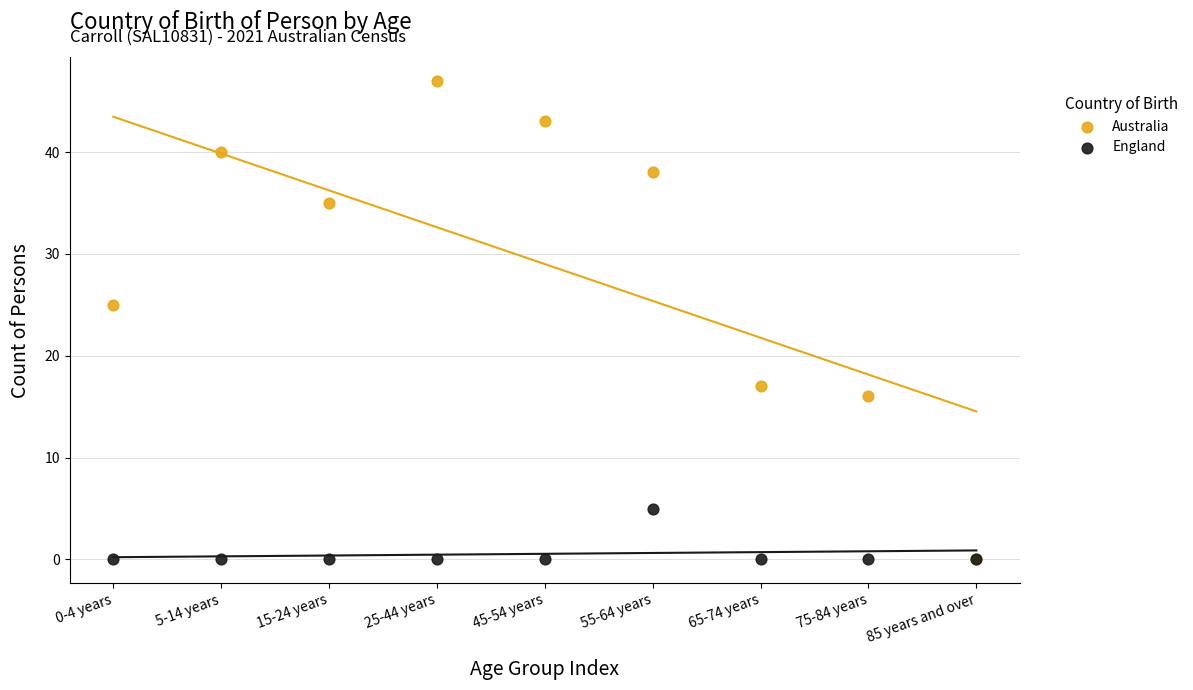

Across all series, what Y value is closest to 23?

25